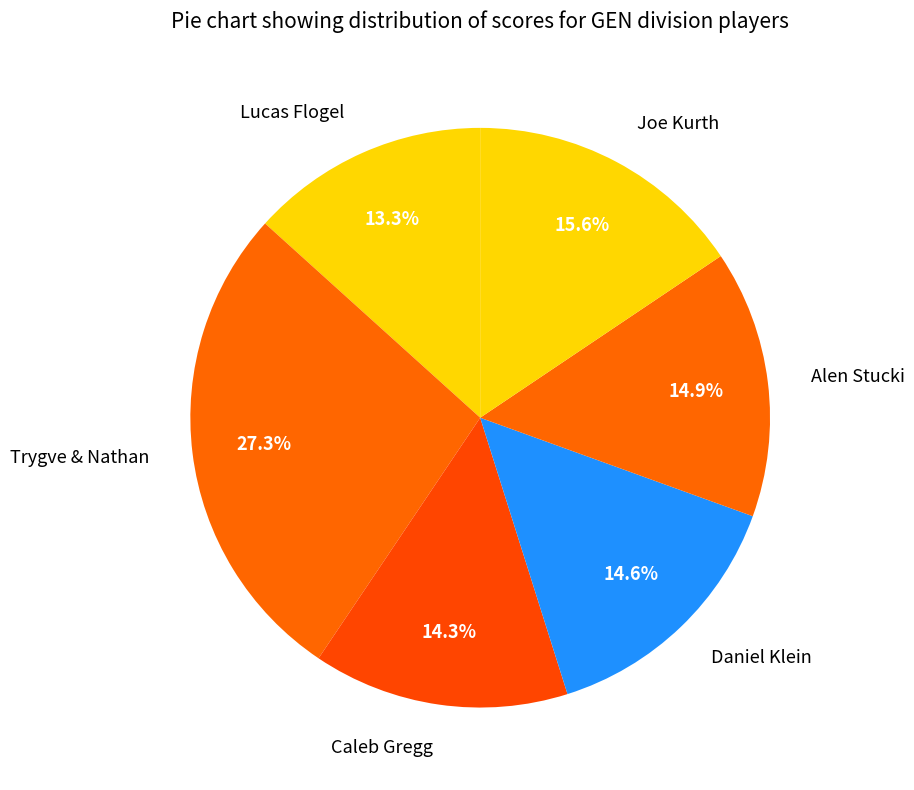

How many segments does this pie chart have?

6